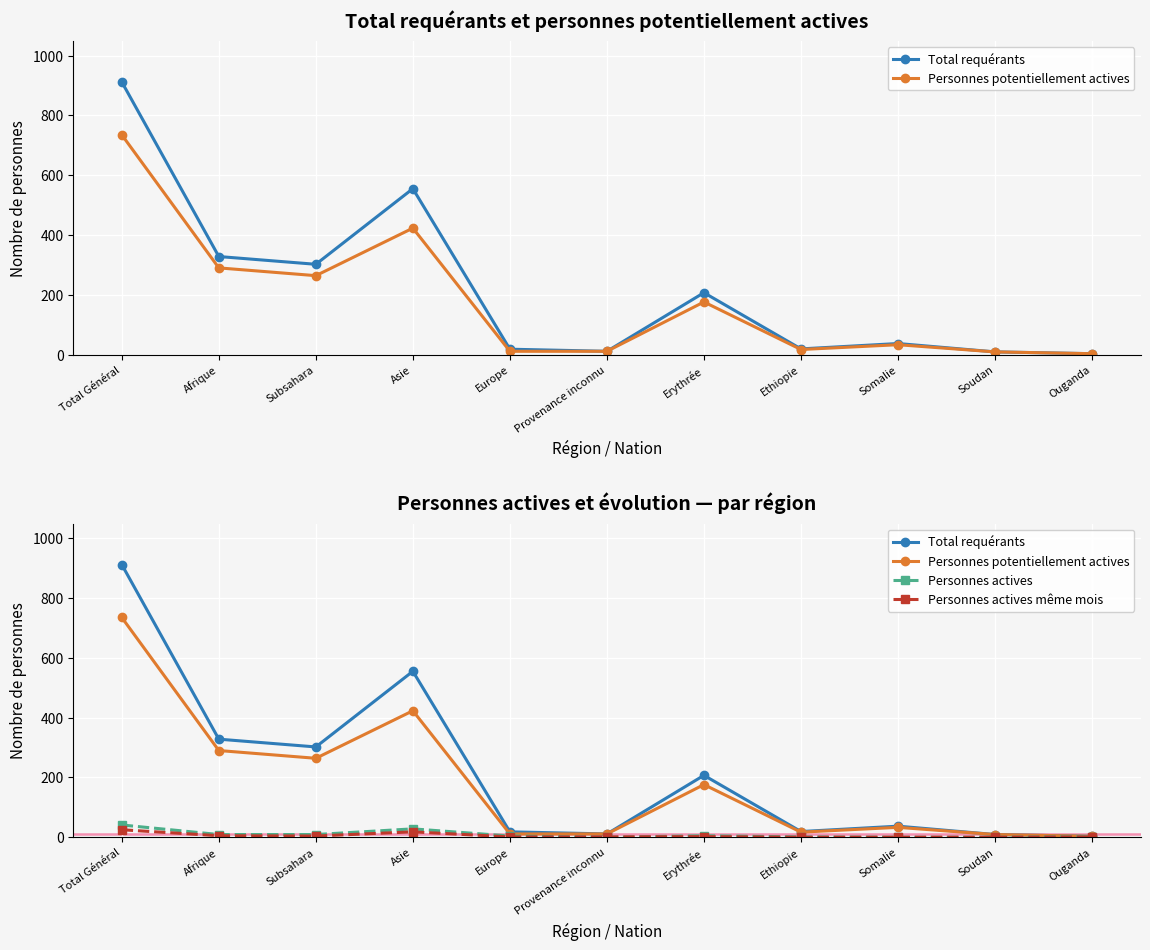

At which category does Personnes actives même mois reach its first local valley?

Subsahara